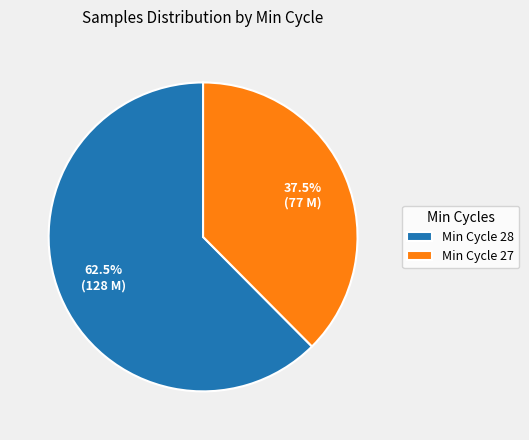

Does any single category account for the majority?

Yes